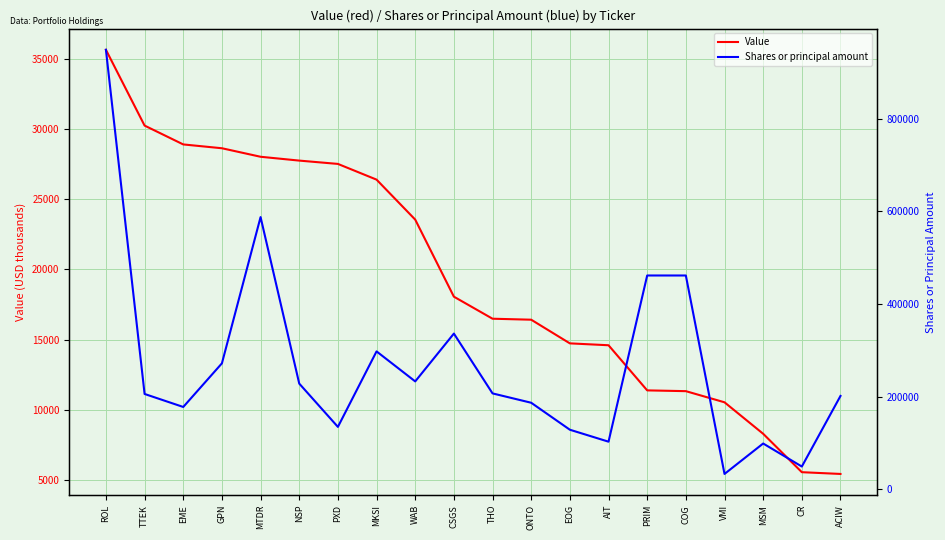

What position from the left is GPN?

4